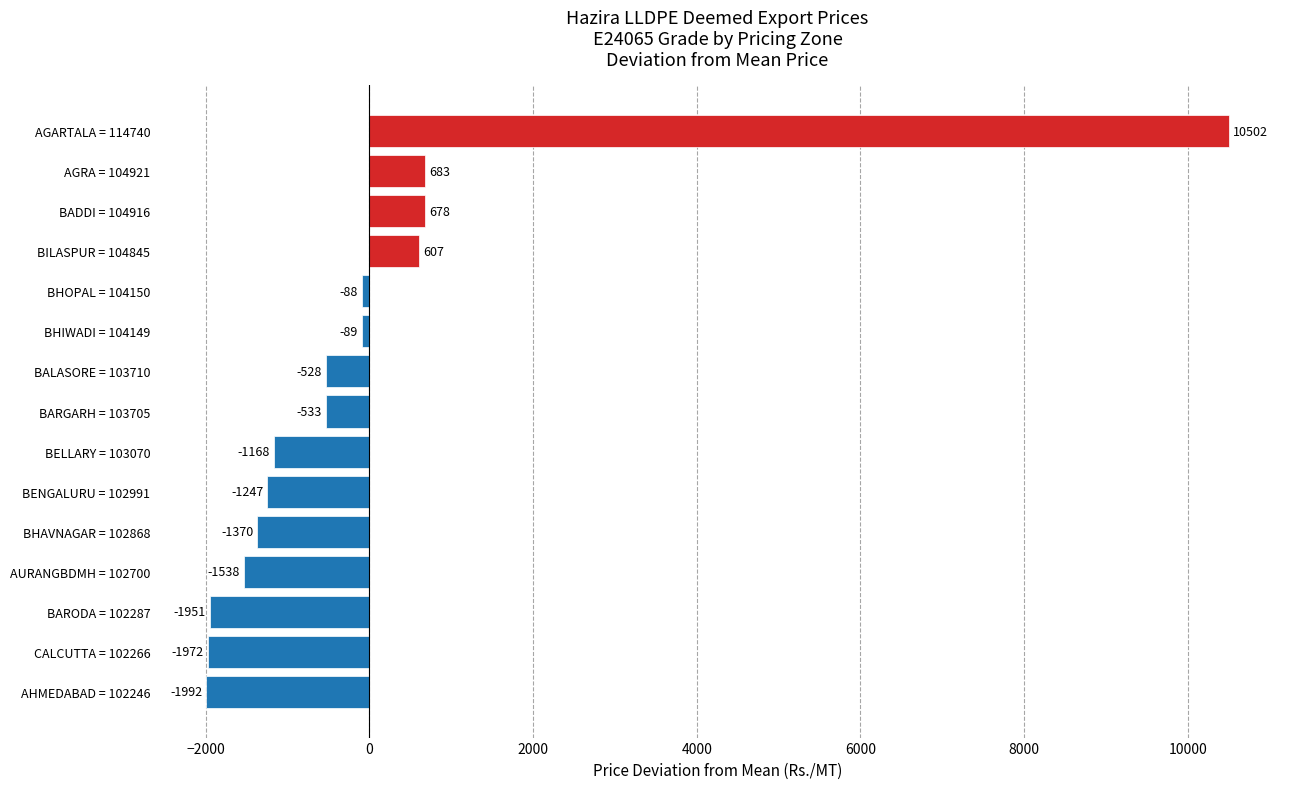

The value at AGARTALA = 114740 is 10502.4. True or false?

True